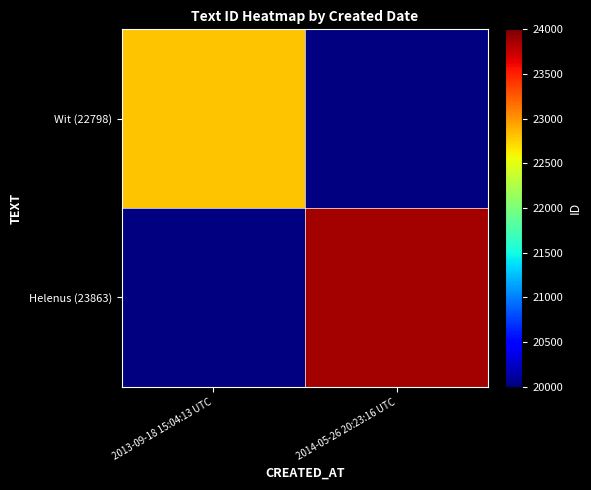

What is the greatest value displayed?

23863.0